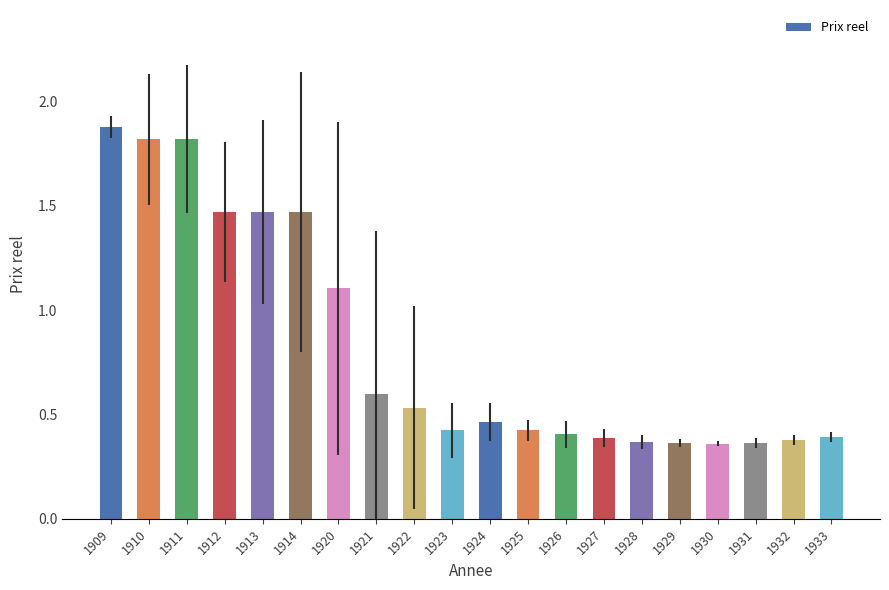

Where is the data nearest to the value 1?

1920